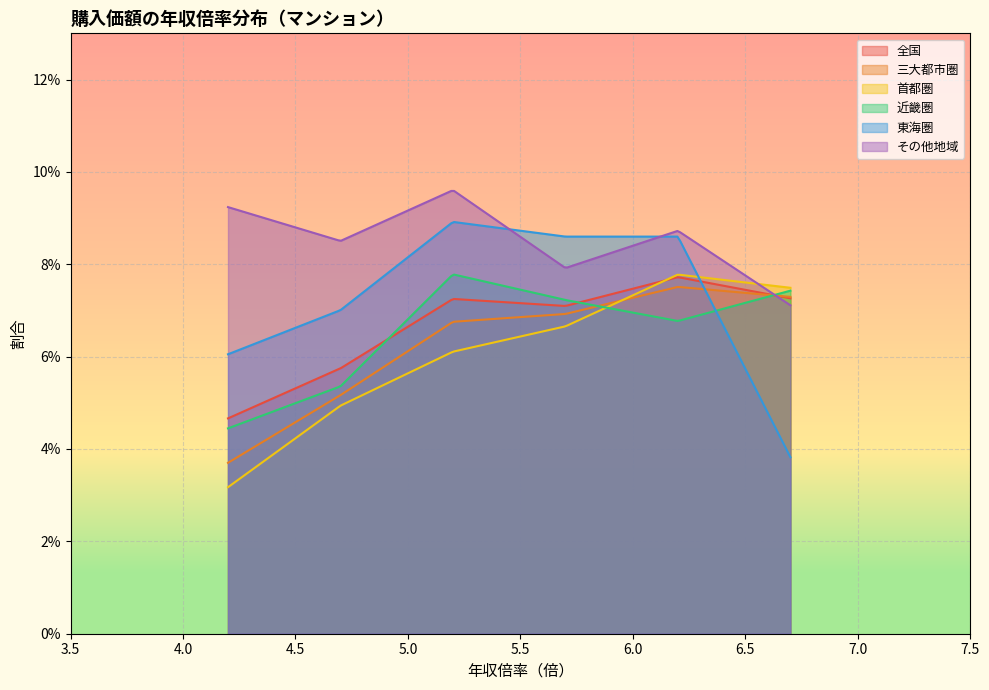

In その他地域, how many points are lower than both neighbors (excluding endpoints)?

2